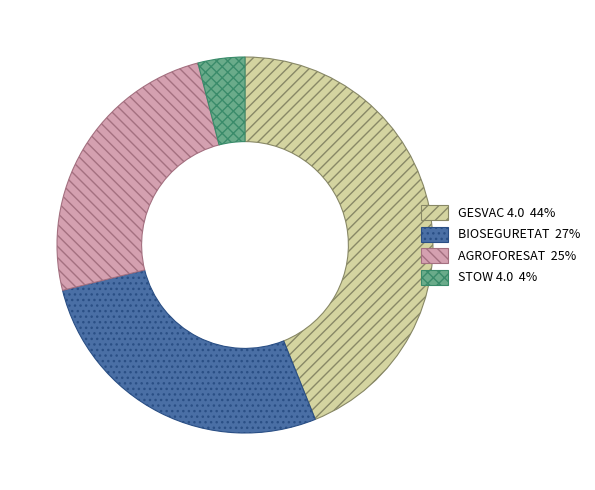

What is the largest slice in the pie chart?

GESVAC 4.0